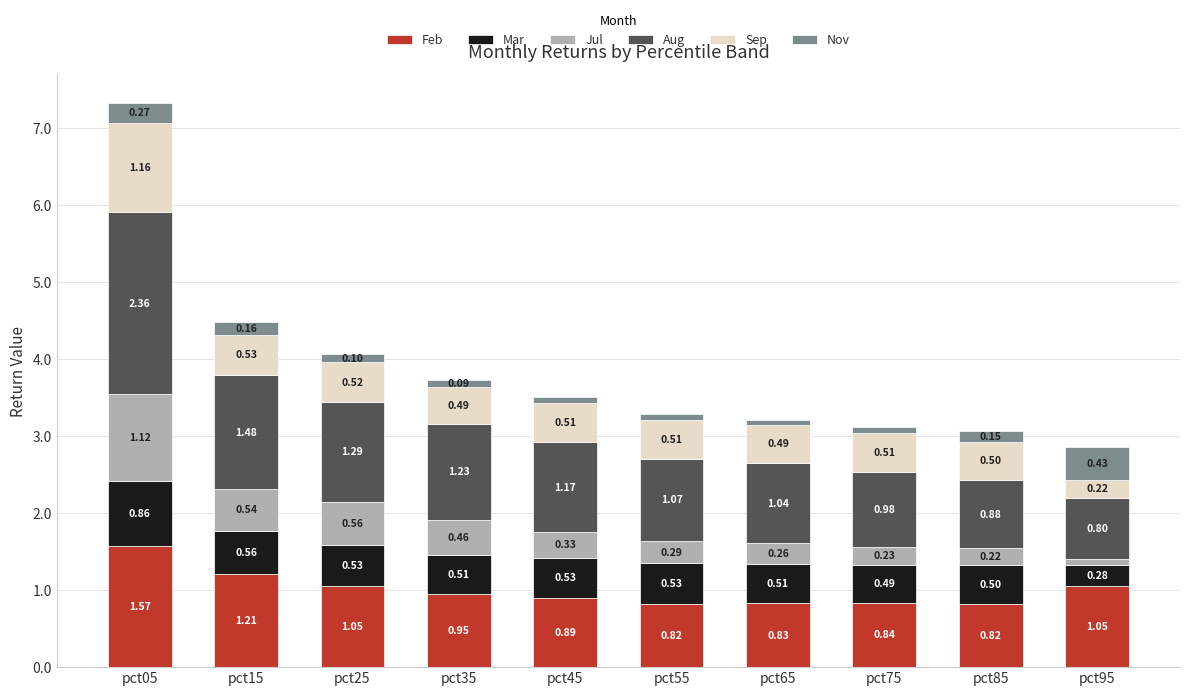

What is the total value across all series at pct75?

3.1